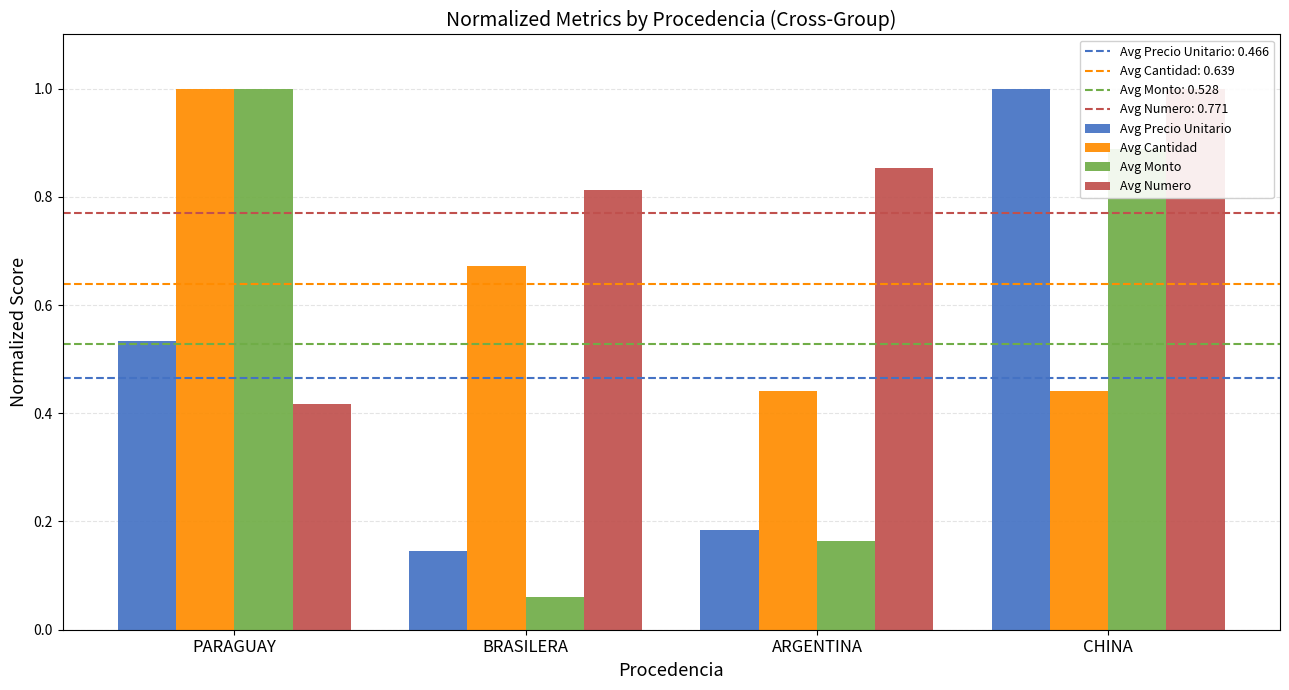

What are all the series names shown in the legend?

Avg Precio Unitario, Avg Cantidad, Avg Monto, Avg Numero